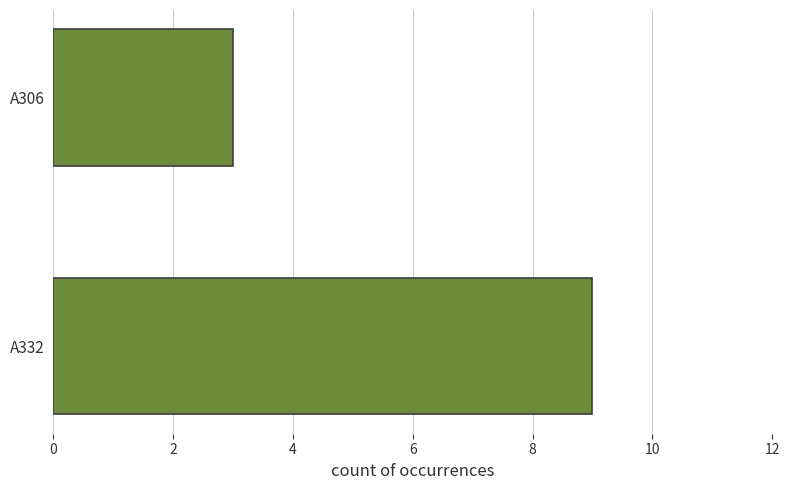

How many data points does each series have?

2